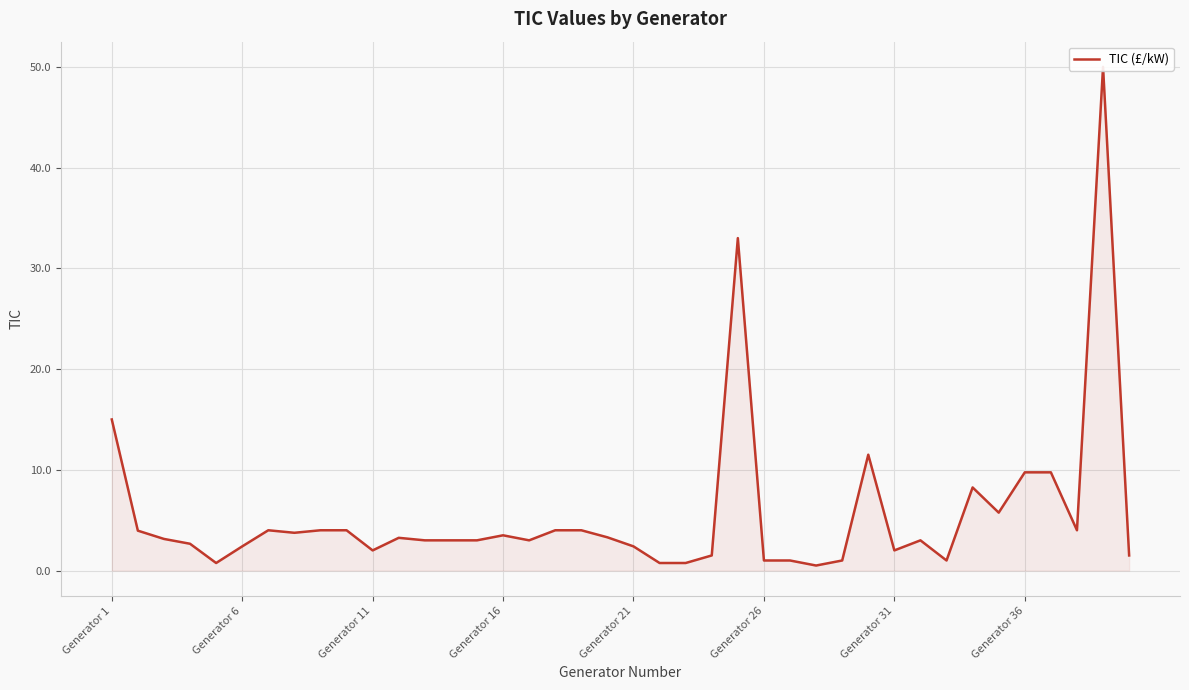

How many interior local peaks (higher than both neighbors) does the data have?

8